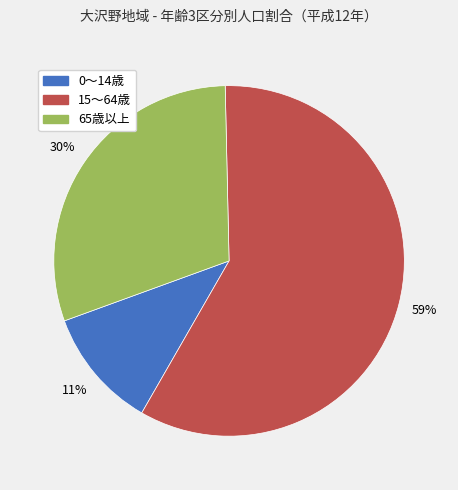

True or false: 65歳以上 accounts for 22% of the total.

False